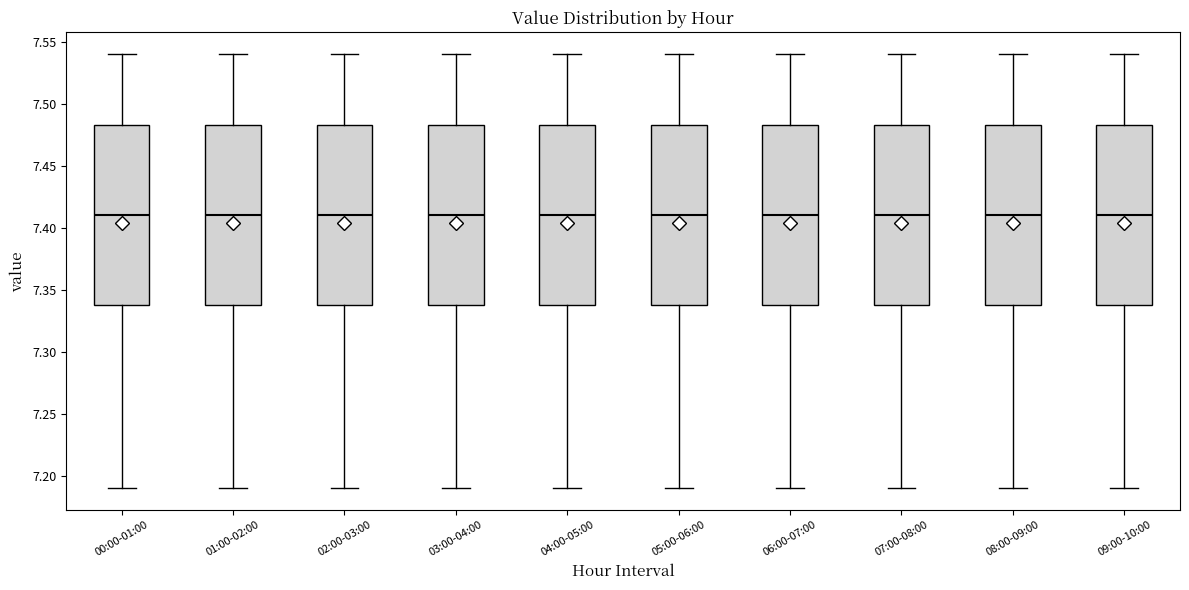

Reading left to right, read every box against the y-axis: the position of its median line, the range the box covers, and the ends of its whiskers. The values are not printed on the chart, so give them approximately, as read against the axis.

00:00-01:00: median 7.410, box 7.340 to 7.485, whiskers 7.190 to 7.540
01:00-02:00: median 7.410, box 7.340 to 7.485, whiskers 7.190 to 7.540
02:00-03:00: median 7.410, box 7.340 to 7.485, whiskers 7.190 to 7.540
03:00-04:00: median 7.410, box 7.340 to 7.485, whiskers 7.190 to 7.540
04:00-05:00: median 7.410, box 7.340 to 7.485, whiskers 7.190 to 7.540
05:00-06:00: median 7.410, box 7.340 to 7.485, whiskers 7.190 to 7.540
06:00-07:00: median 7.410, box 7.340 to 7.485, whiskers 7.190 to 7.540
07:00-08:00: median 7.410, box 7.340 to 7.485, whiskers 7.190 to 7.540
08:00-09:00: median 7.410, box 7.340 to 7.485, whiskers 7.190 to 7.540
09:00-10:00: median 7.410, box 7.340 to 7.485, whiskers 7.190 to 7.540